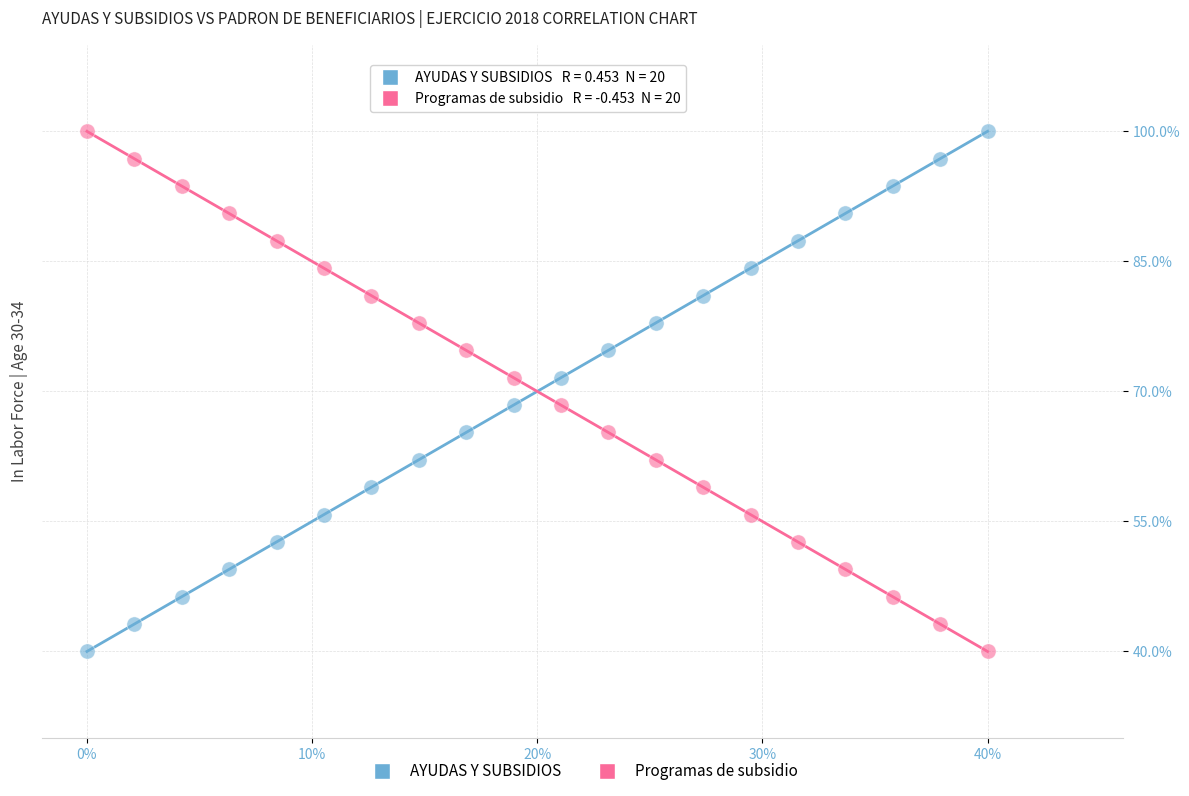

What is the X range (max minus min) for the scatter plot?

40.0